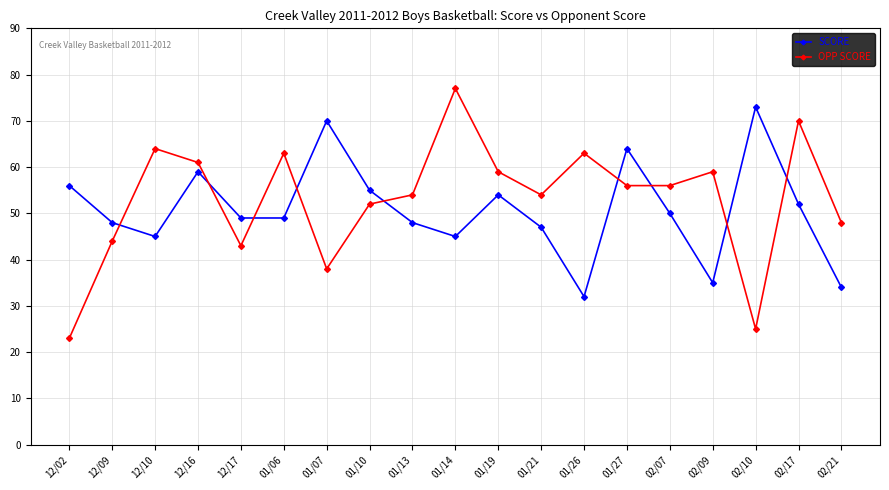

What is the smallest value displayed?

23